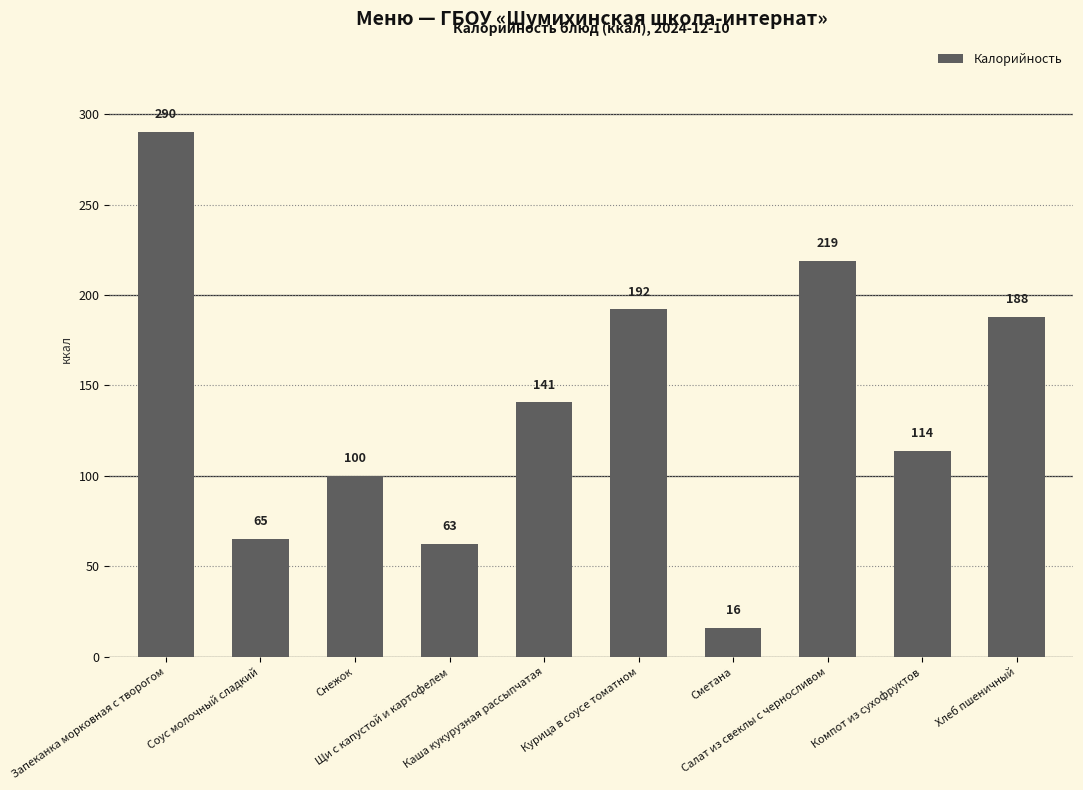

Rank the categories by value from lowest to highest.

Сметана, Щи с капустой и картофелем, Соус молочный сладкий, Снежок, Компот из сухофруктов, Каша кукурузная рассыпчатая, Хлеб пшеничный, Курица в соусе томатном, Салат из свеклы с черносливом, Запеканка морковная с творогом